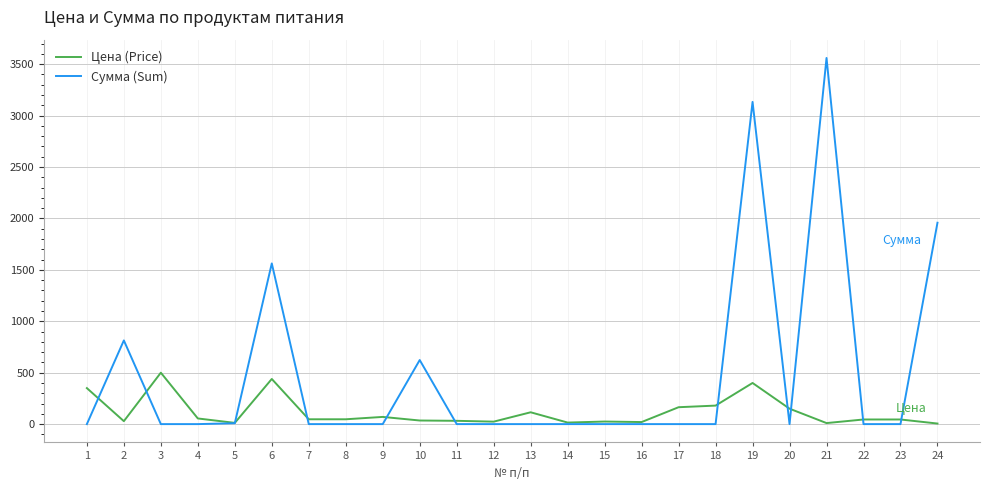

What is the average value of the Цена (Price) series?

117.3